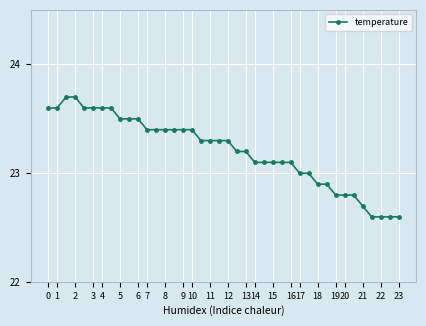

What is the value of the 27th point from the left?

23.1